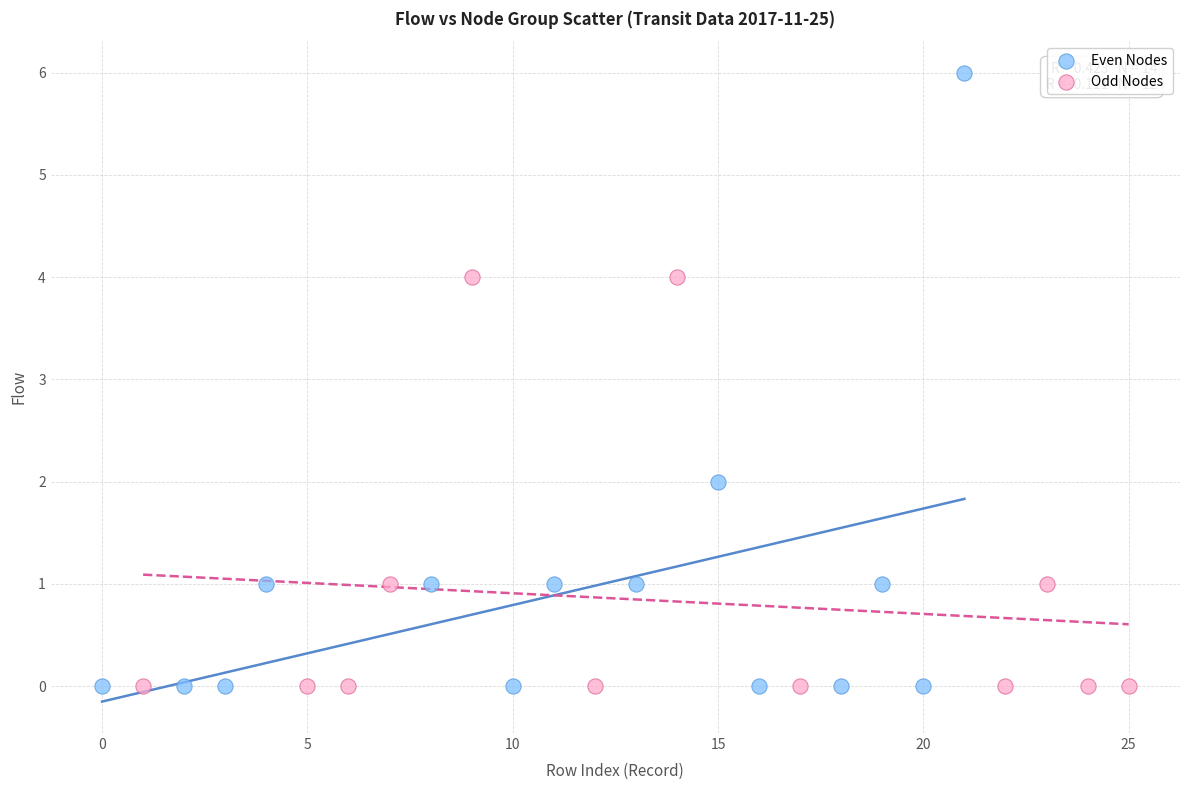

Which series contains the highest Y value?

Even Nodes